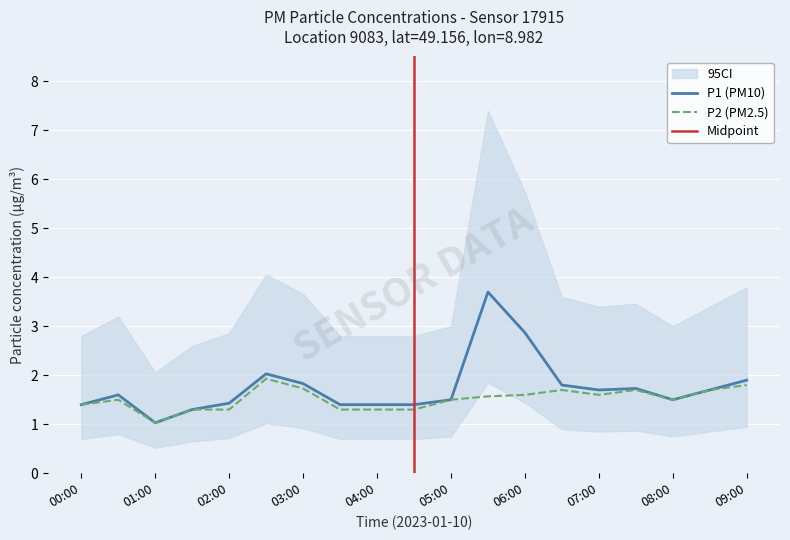

What is the label of the 17th point from the right?

01:00